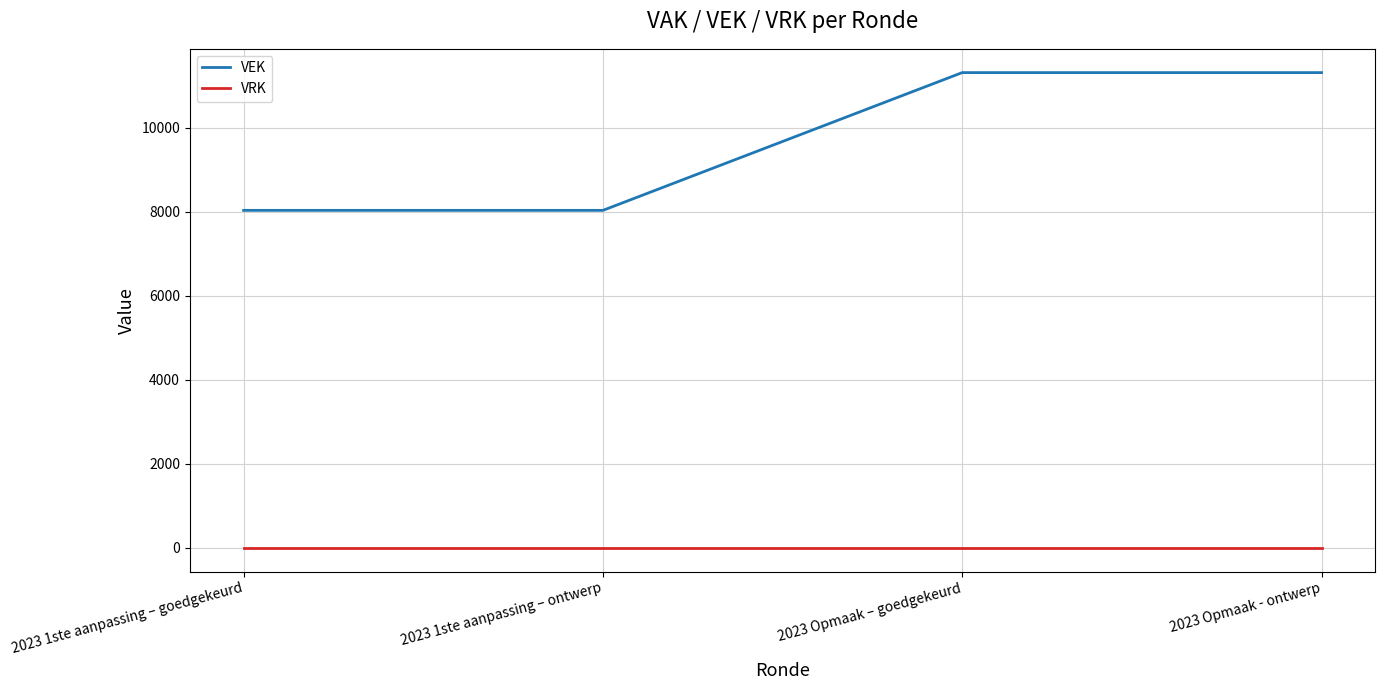

True or false: VEK has a value of 6152 at 2023 Opmaak – goedgekeurd.

False